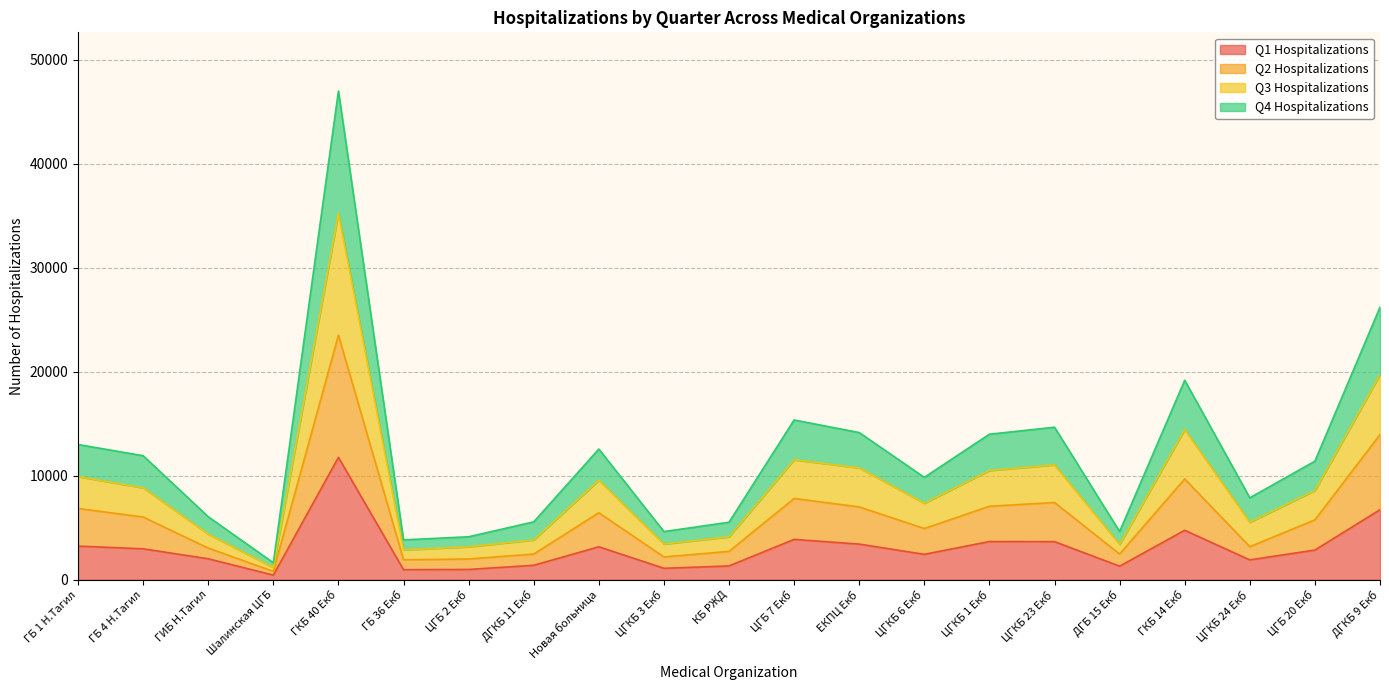

How many categories are shown in the chart?

21